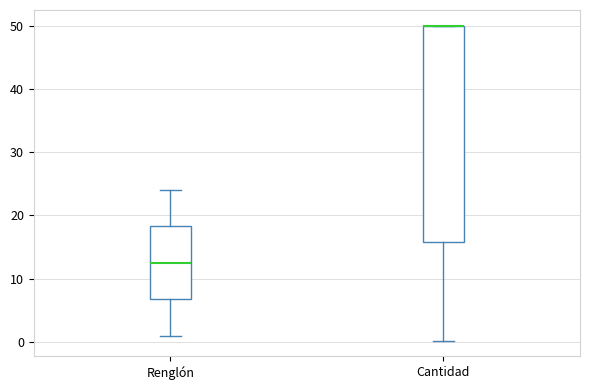

Which box is the tallest, from its lower edge to its upper edge?

Cantidad